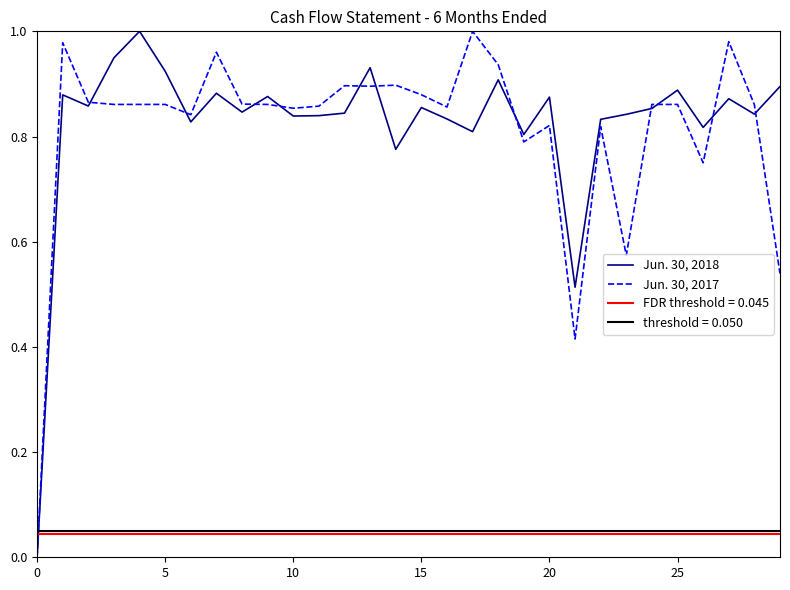

How many values in the Jun. 30, 2018 series exceed 0?

29